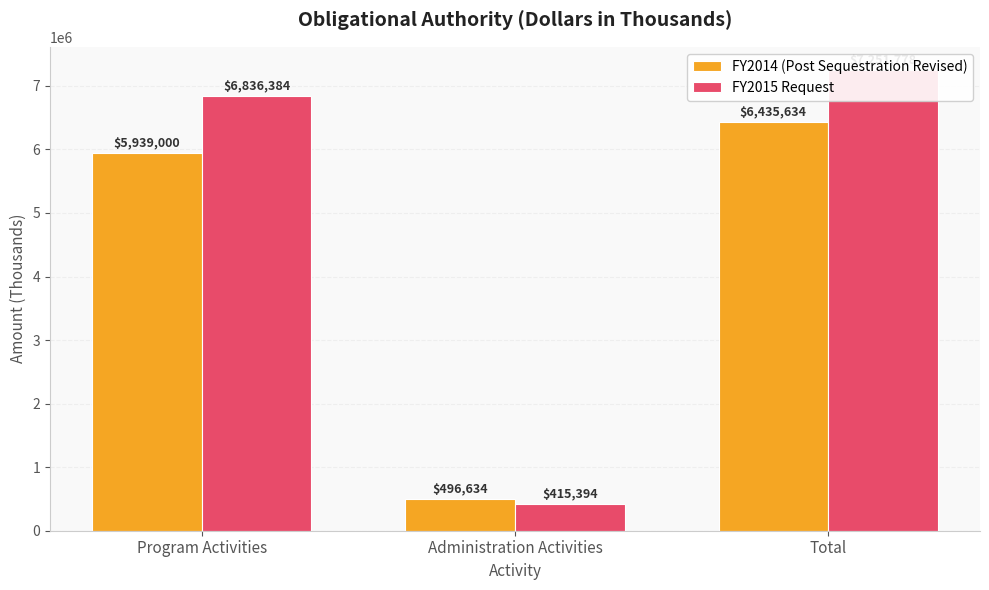

Is the value of FY2014 (Post Sequestration Revised) at Program Activities greater than the value of FY2015 Request at Total?

No